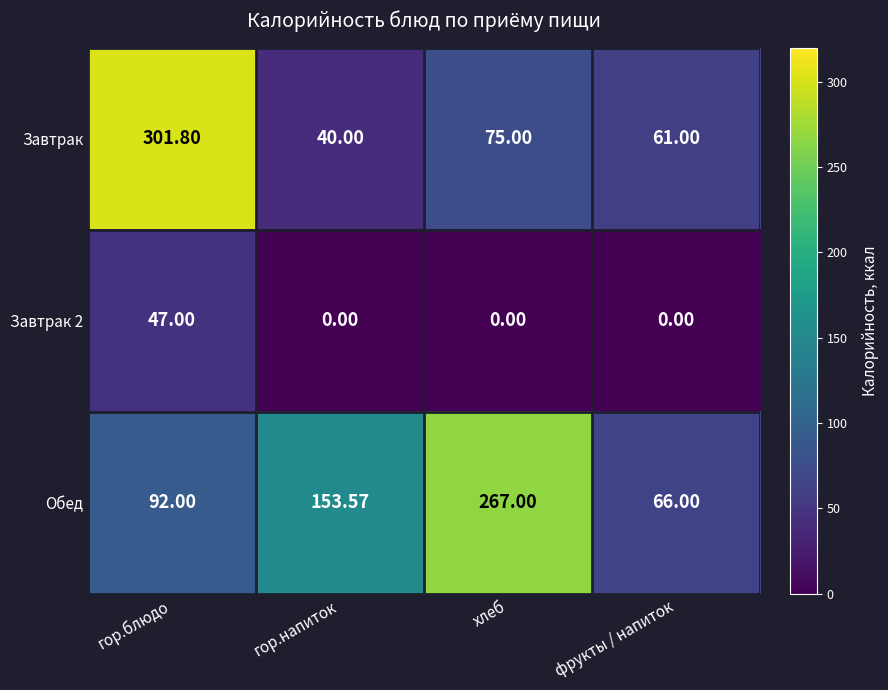

Where does the Обед series first go above 153?

гор.напиток